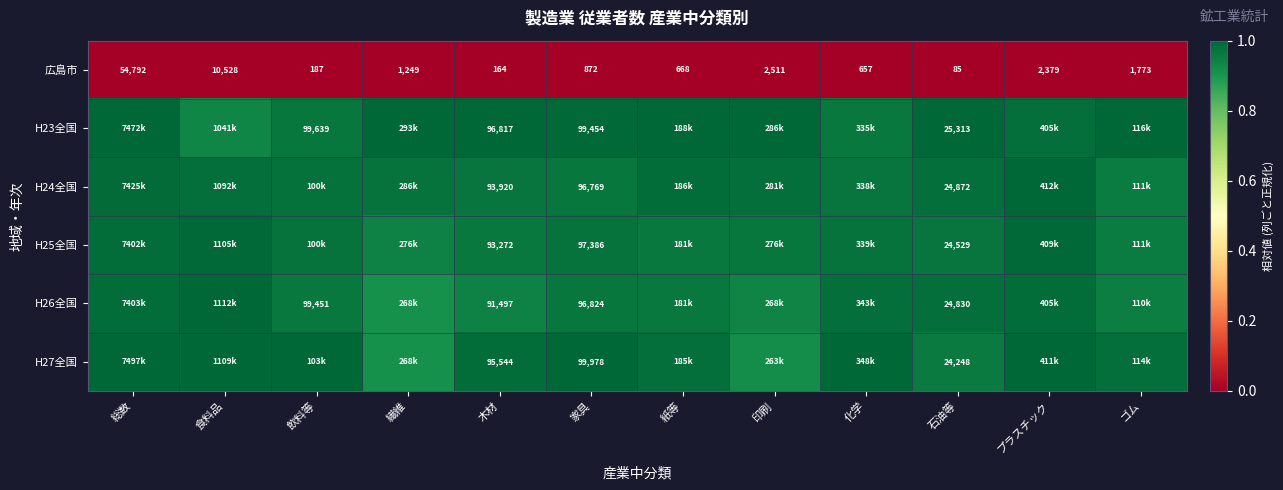

Where is 広島市 nearest to the value 27438?

食料品